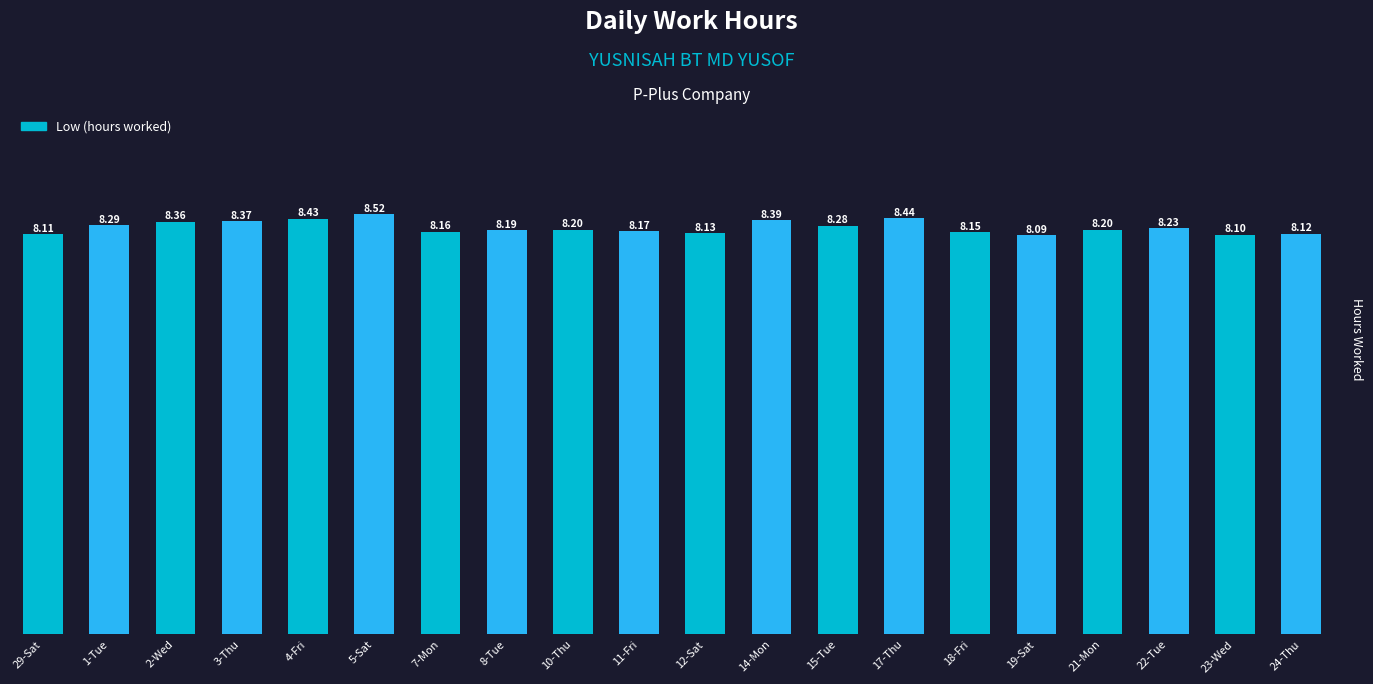

What position from the right is 10-Thu?

12